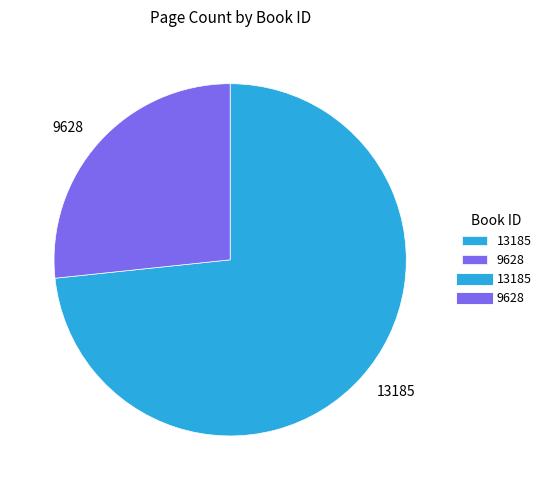

Count the number of slices in the pie.

2